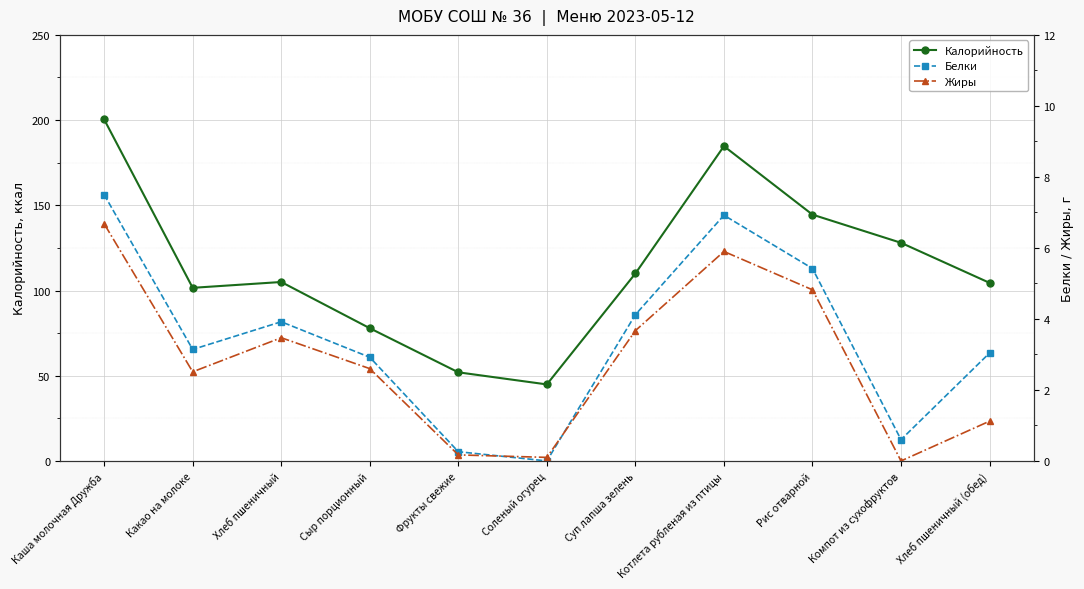

What are all the series names shown in the legend?

Калорийность, Белки, Жиры